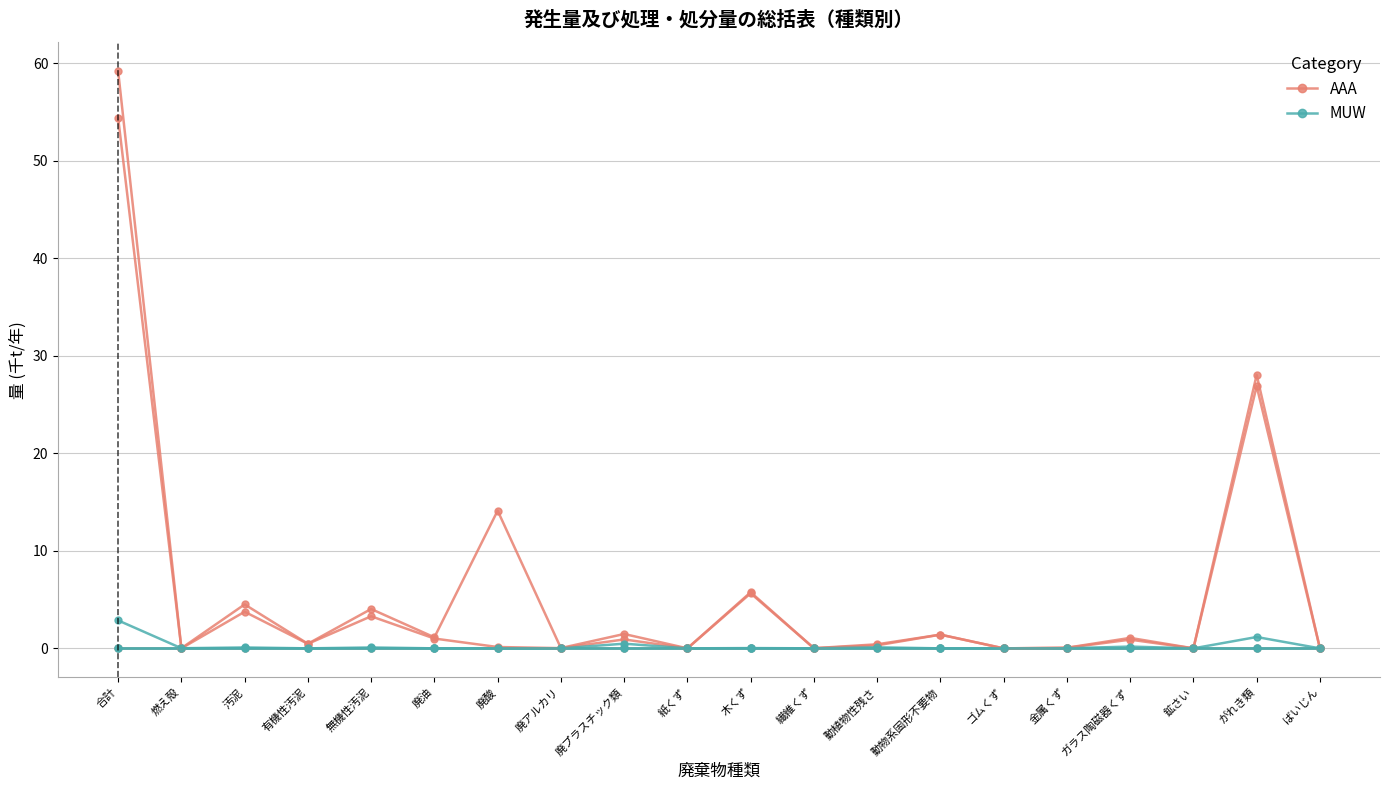

Does the chart display data point markers on the line(s)?

Yes